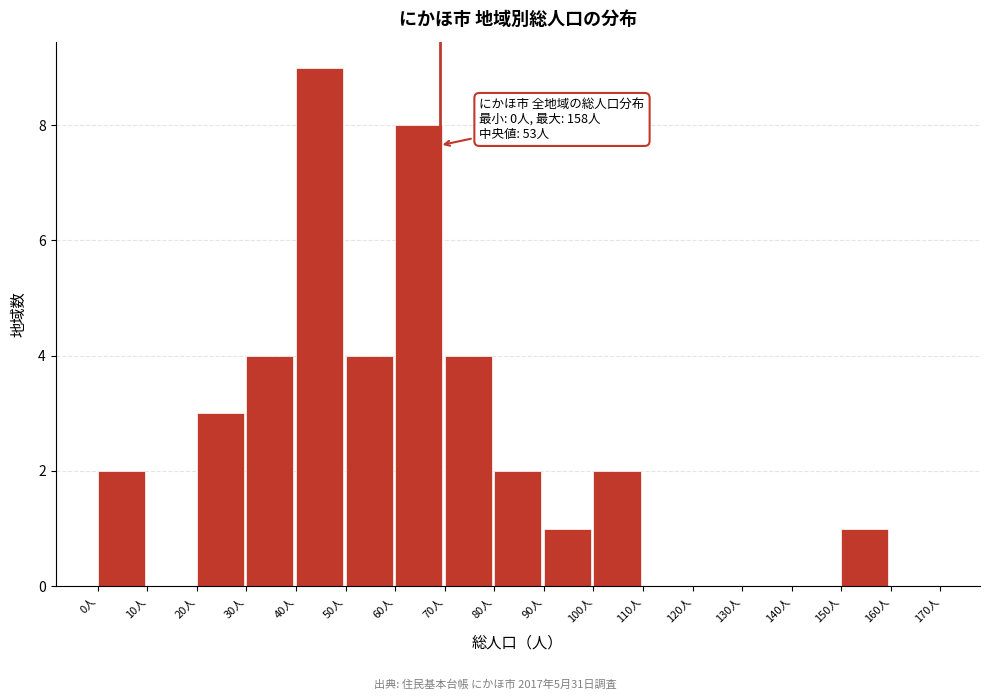

Over which range of the x-axis is the bar tallest?

40 to 50